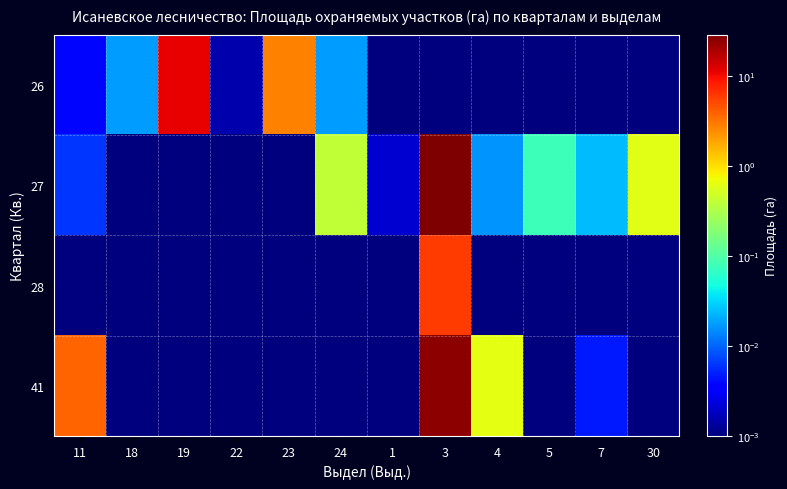

Reading left to right, what are all the values shown in this chart?

26: 11=0.0	18=0.0	19=11.2	22=0.0	23=2.8	24=0.0	1=0.0	3=0.0	4=0.0	5=0.0	7=0.0	30=0.0
27: 11=0.0	18=0.0	19=0.0	22=0.0	23=0.0	24=0.4	1=0.0	3=28.8	4=0.0	5=0.1	7=0.0	30=0.6
28: 11=0.0	18=0.0	19=0.0	22=0.0	23=0.0	24=0.0	1=0.0	3=5.8	4=0.0	5=0.0	7=0.0	30=0.0
41: 11=3.8	18=0.0	19=0.0	22=0.0	23=0.0	24=0.0	1=0.0	3=25.1	4=0.6	5=0.0	7=0.0	30=0.0